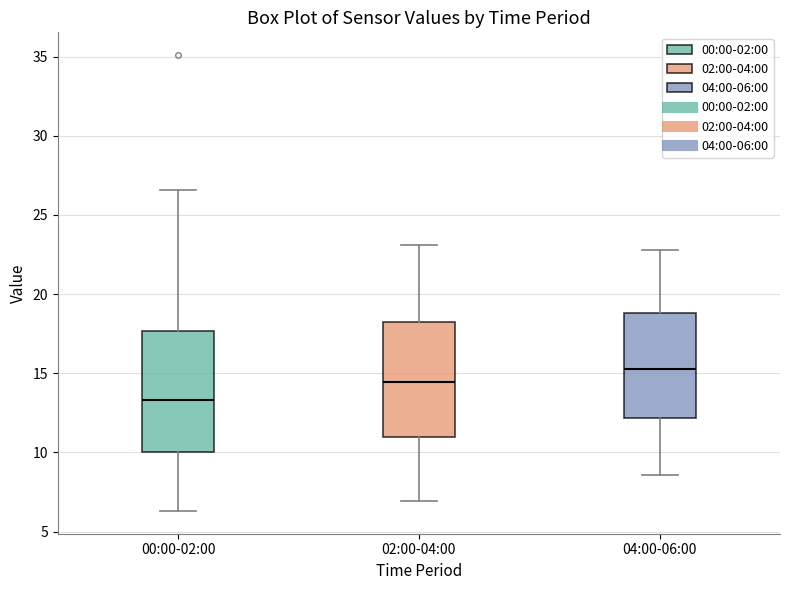

Reading left to right, read every box against the y-axis: the position of its median line, the range the box covers, and the ends of its whiskers. The values are not printed on the chart, so give them approximately, as read against the axis.

00:00-02:00: median 13.5, box 10.0 to 17.5, whiskers 6.5 to 26.5
02:00-04:00: median 14.5, box 11.0 to 18.5, whiskers 7.0 to 23.0
04:00-06:00: median 15.5, box 12.0 to 19.0, whiskers 8.5 to 23.0